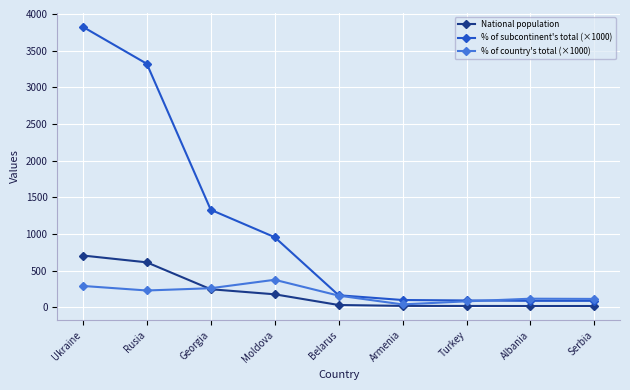

What is the total value across all series at Albania?

219